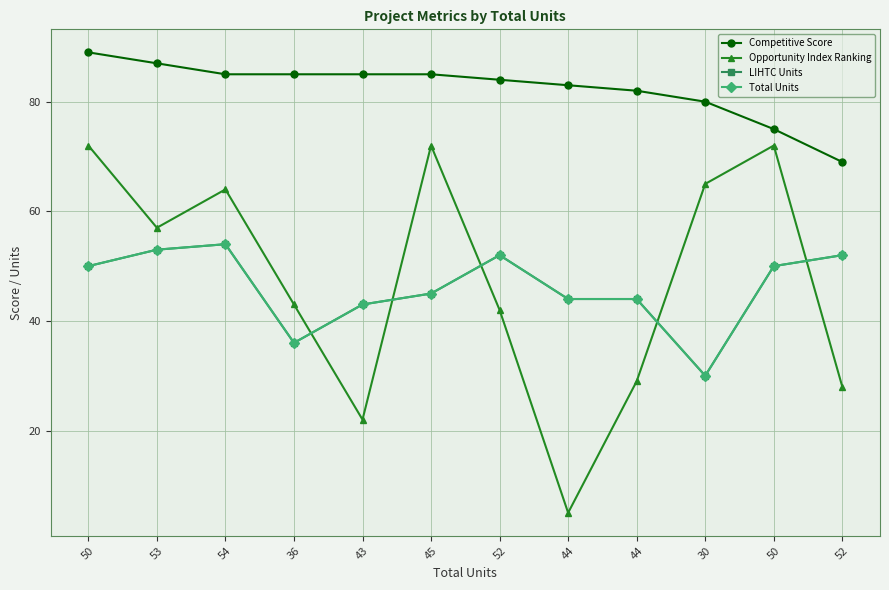

Which series changed the most between 54 and 50?

Competitive Score